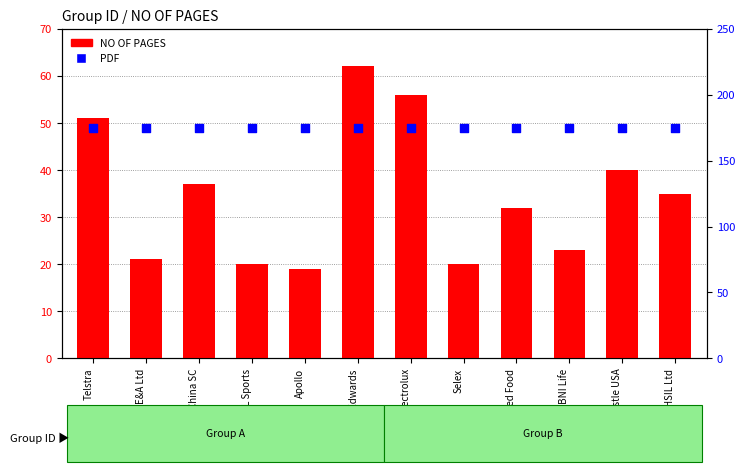

At which category is the sum across all series the highest?

Edwards